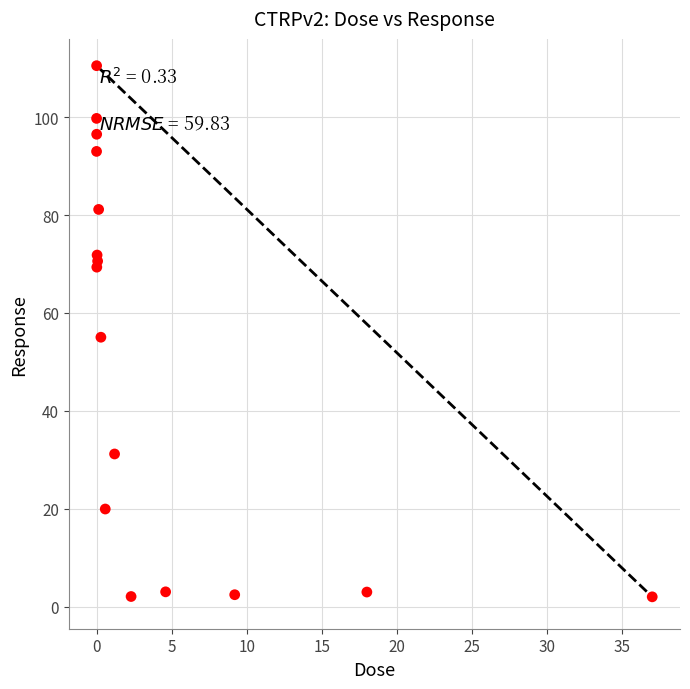

What is the range of X values (max minus min)?

37.0